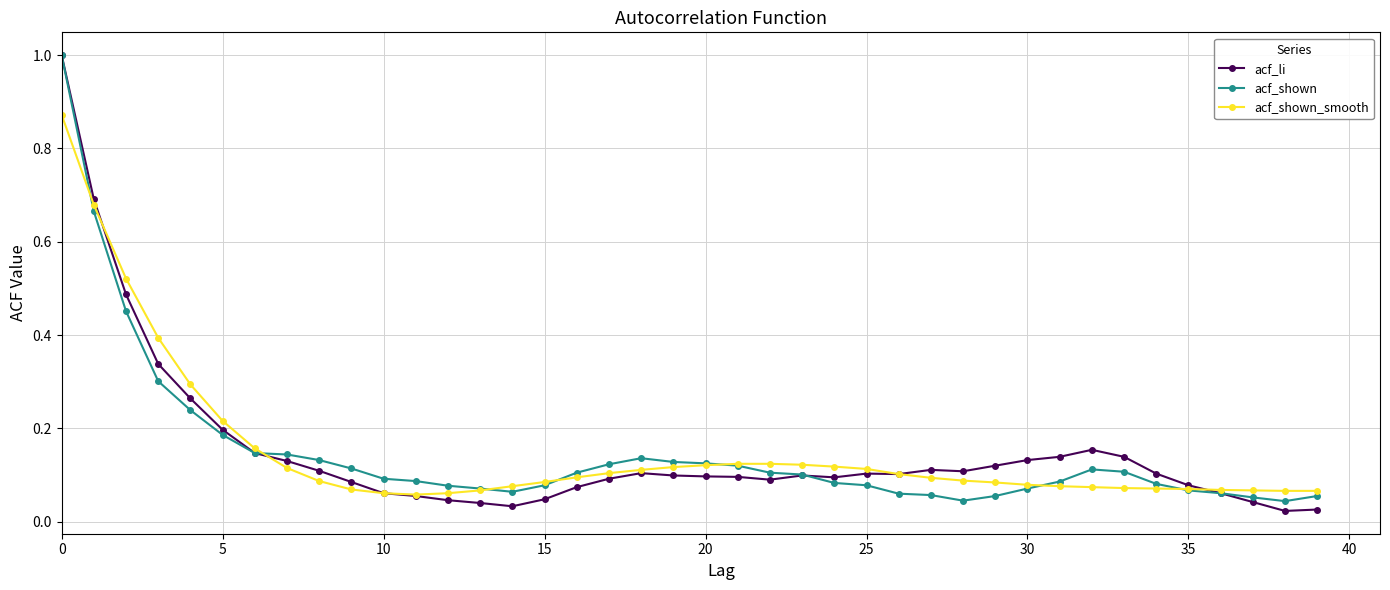

At how many categories does at least one series exceed 0?

40